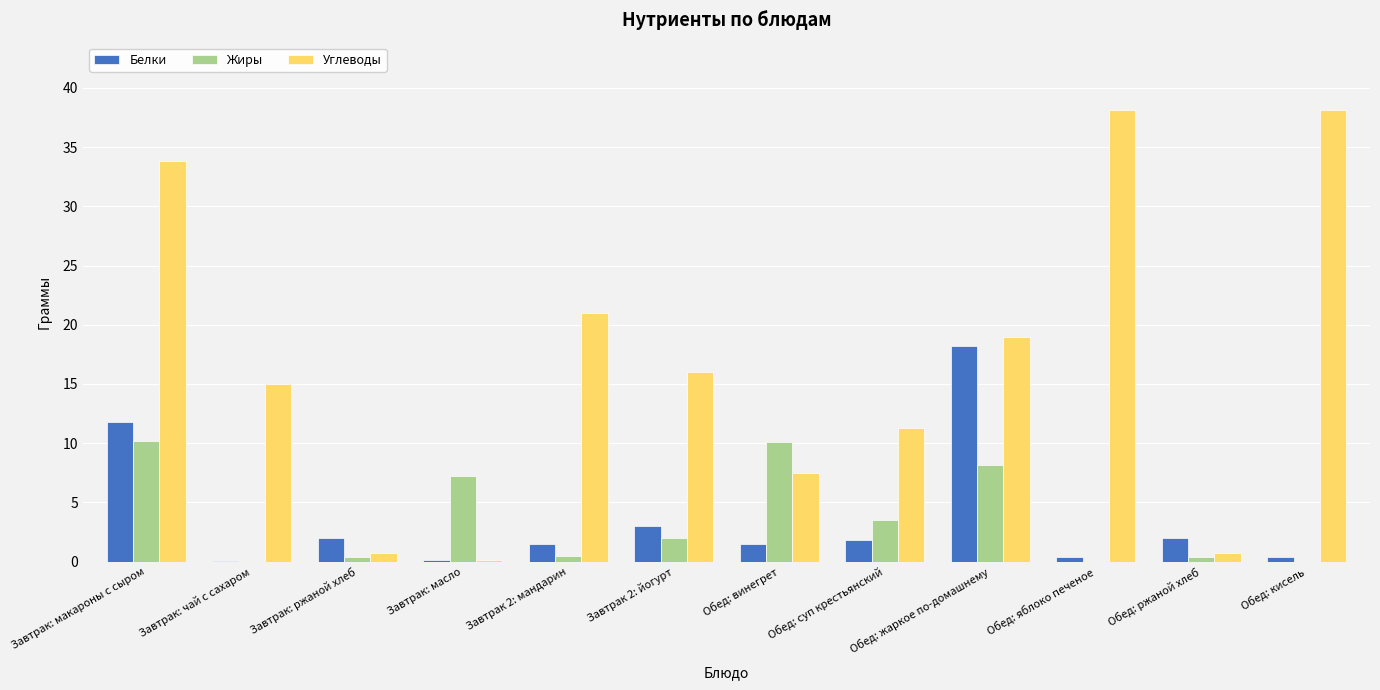

Which category has the highest value in the Белки series?

Обед: жаркое по-домашнему